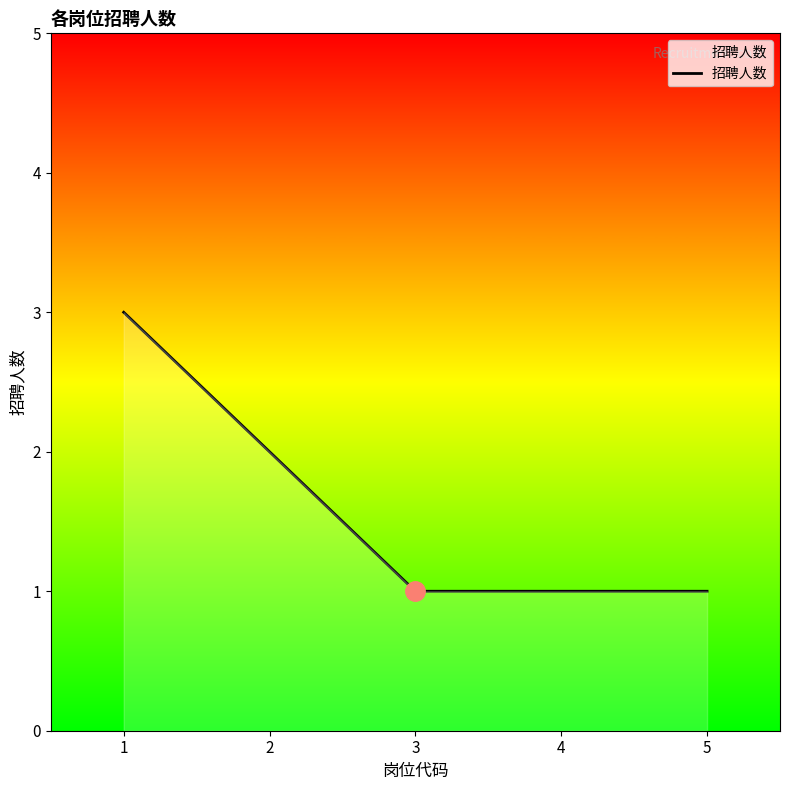

What value does the data have at 1?

3